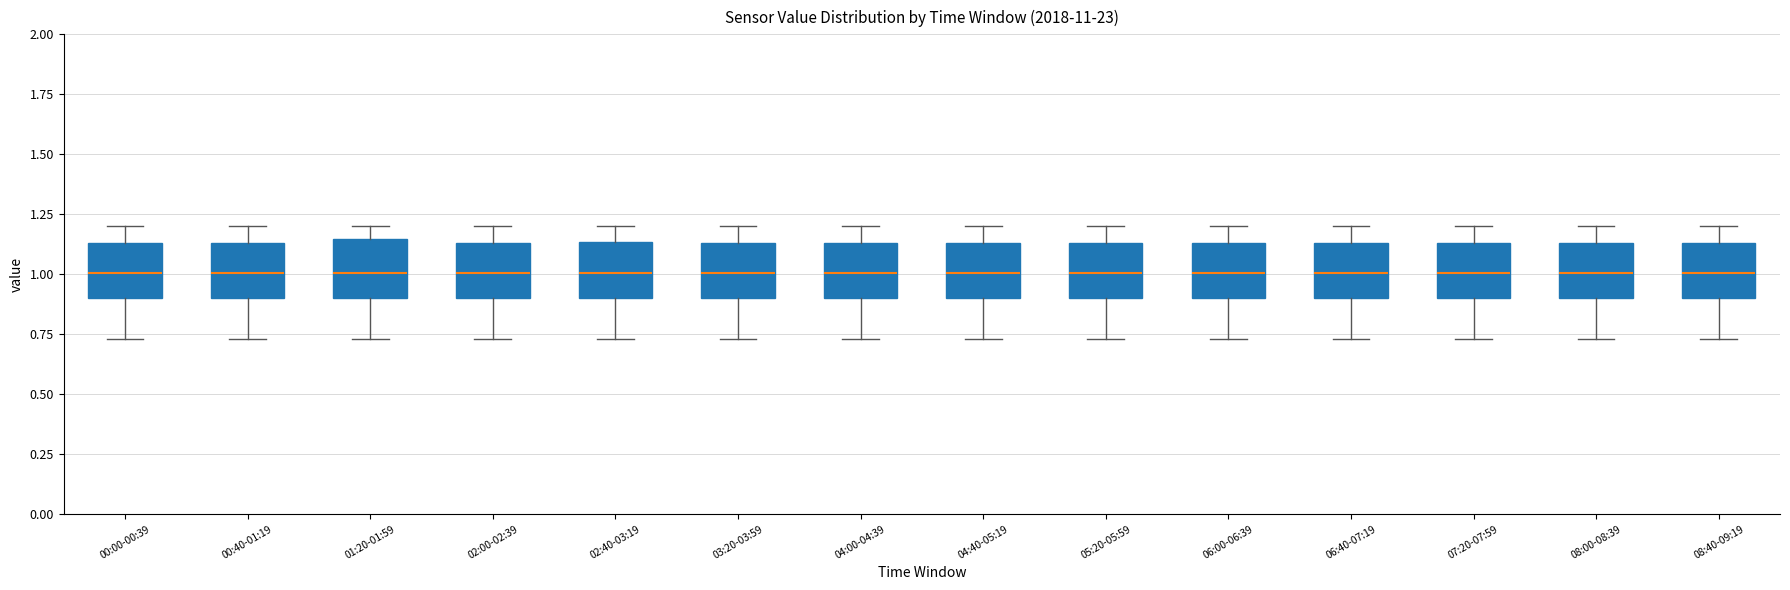

Reading left to right, transcribe this box plot: for each box, give where its median line is, the range the box spans, and where its two whiskers end, as read against the y-axis. The values are not printed on the chart, so give them approximately, as read against the axis.

00:00-00:39: median 1.00, box 0.90 to 1.15, whiskers 0.75 to 1.20
00:40-01:19: median 1.00, box 0.90 to 1.15, whiskers 0.75 to 1.20
01:20-01:59: median 1.00, box 0.90 to 1.15, whiskers 0.75 to 1.20
02:00-02:39: median 1.00, box 0.90 to 1.15, whiskers 0.75 to 1.20
02:40-03:19: median 1.00, box 0.90 to 1.15, whiskers 0.75 to 1.20
03:20-03:59: median 1.00, box 0.90 to 1.15, whiskers 0.75 to 1.20
04:00-04:39: median 1.00, box 0.90 to 1.15, whiskers 0.75 to 1.20
04:40-05:19: median 1.00, box 0.90 to 1.15, whiskers 0.75 to 1.20
05:20-05:59: median 1.00, box 0.90 to 1.15, whiskers 0.75 to 1.20
06:00-06:39: median 1.00, box 0.90 to 1.15, whiskers 0.75 to 1.20
06:40-07:19: median 1.00, box 0.90 to 1.15, whiskers 0.75 to 1.20
07:20-07:59: median 1.00, box 0.90 to 1.15, whiskers 0.75 to 1.20
08:00-08:39: median 1.00, box 0.90 to 1.15, whiskers 0.75 to 1.20
08:40-09:19: median 1.00, box 0.90 to 1.15, whiskers 0.75 to 1.20